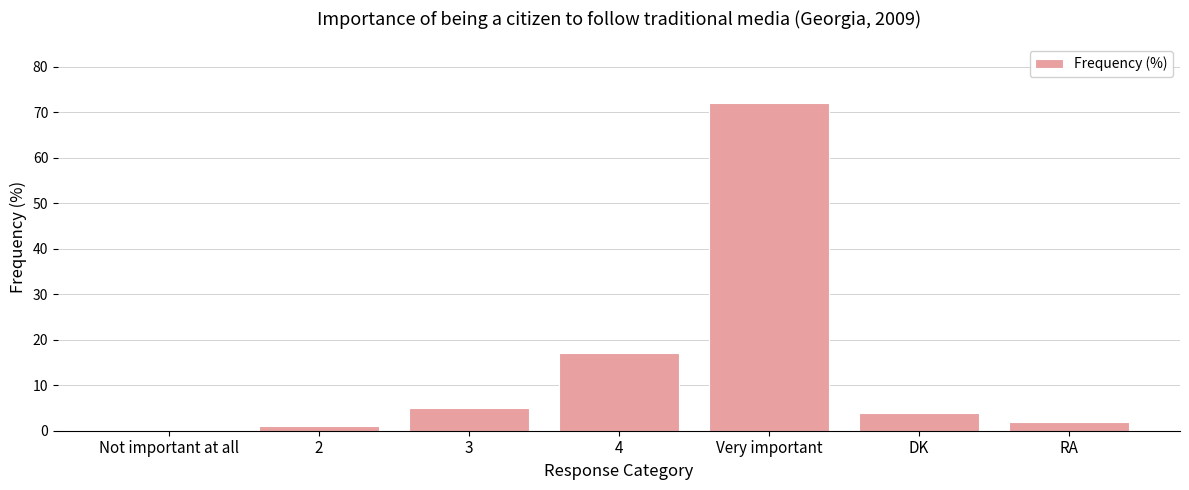

Reading left to right, extract all data points from this chart.

0	1	5	17	72	4	2